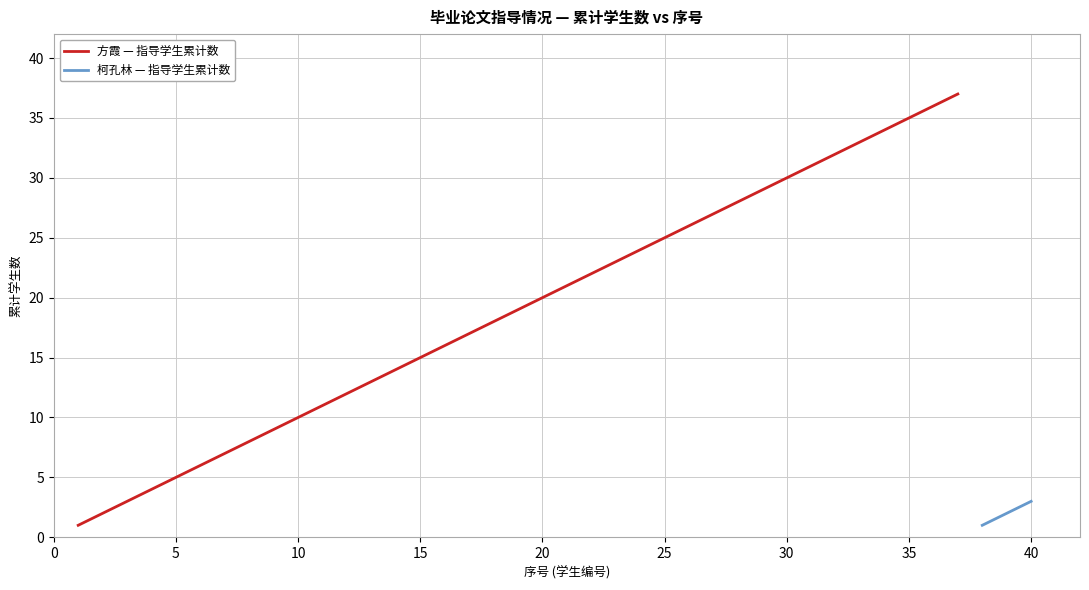

List the series in order of their overall mean, highest first.

方霞 — 指导学生累计数, 柯孔林 — 指导学生累计数